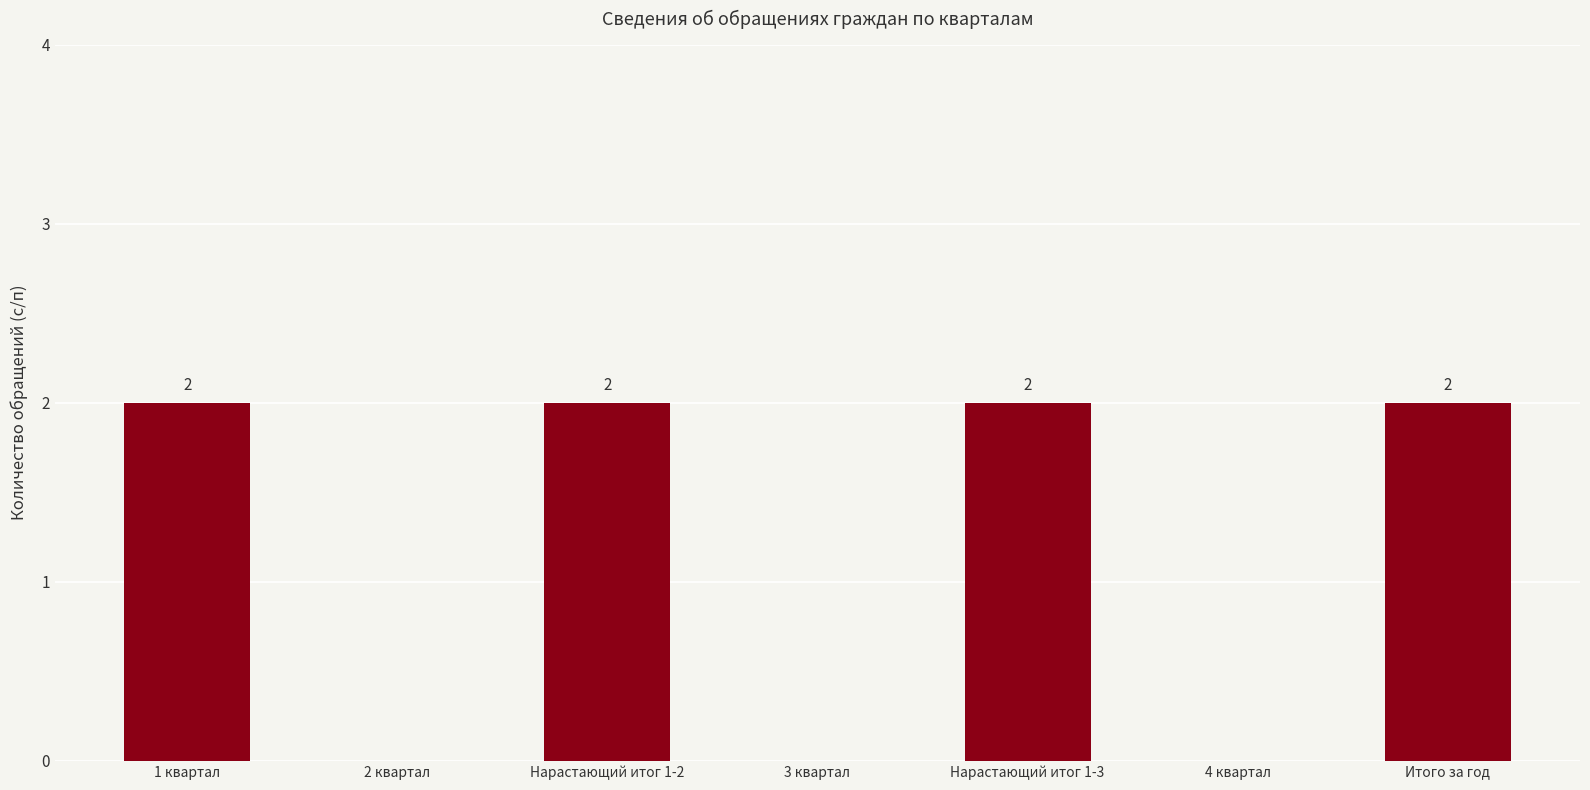

True or false: the data shows 2 at Итого за год.

True